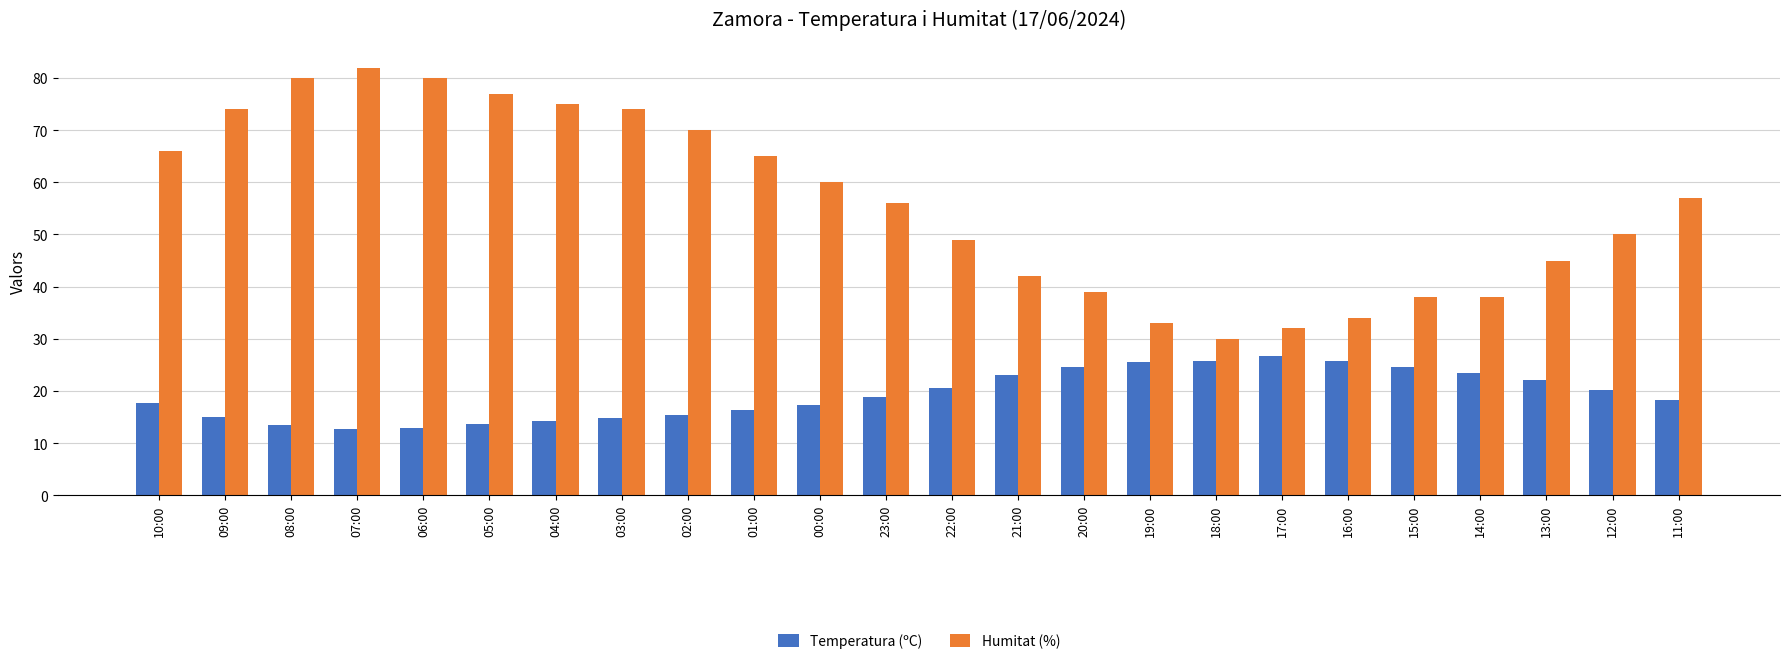

How many groups of bars are there?

24